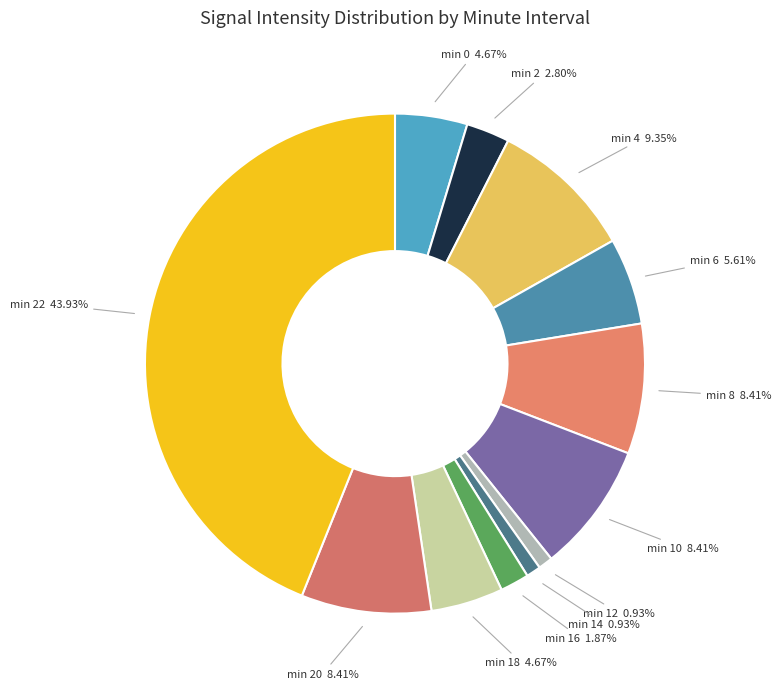

Is there a majority slice in this chart?

No